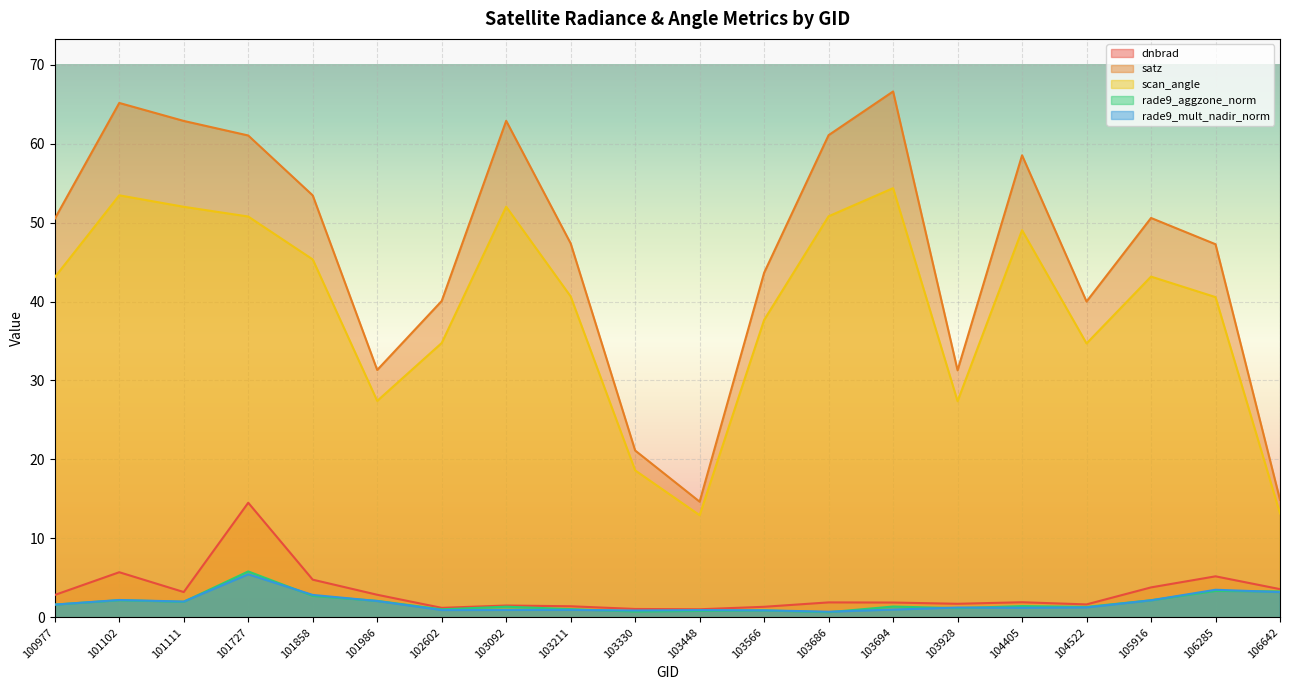

True or false: satz has more than 0 points higher than both neighbors.

True